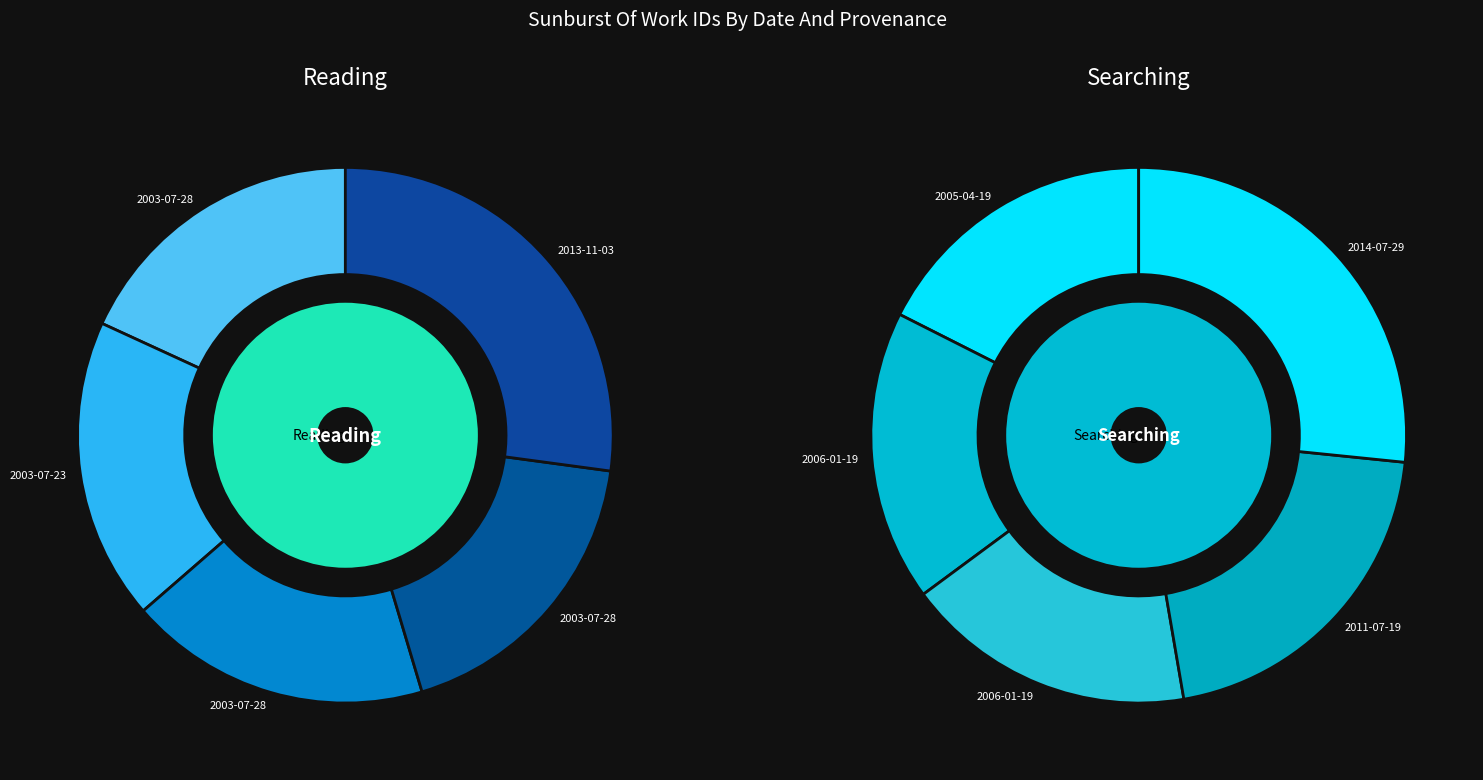

Which has a higher value, 2014-07-29 or 2005-04-19?

2014-07-29